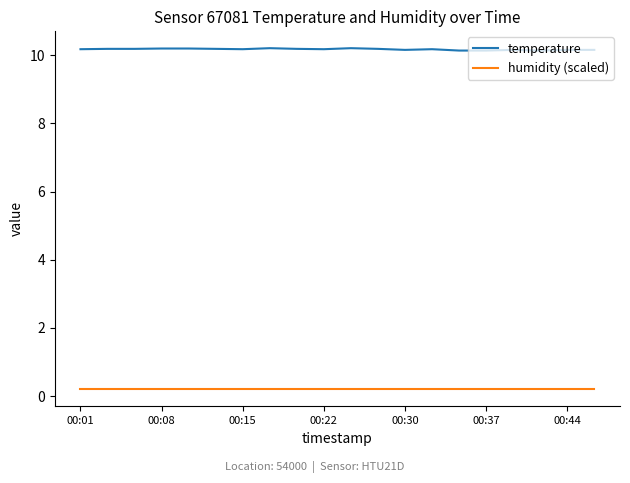

Which series has the largest range (max minus min)?

temperature